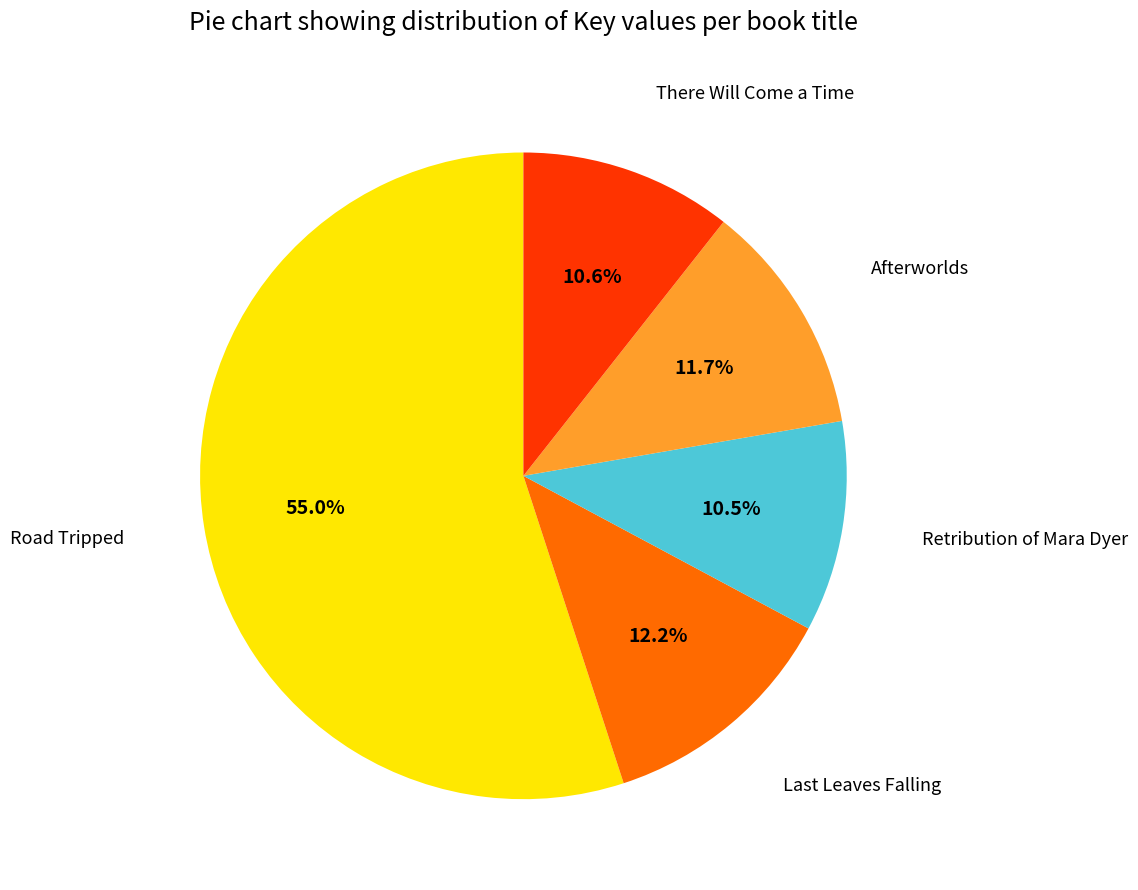

Is there a majority slice in this chart?

Yes